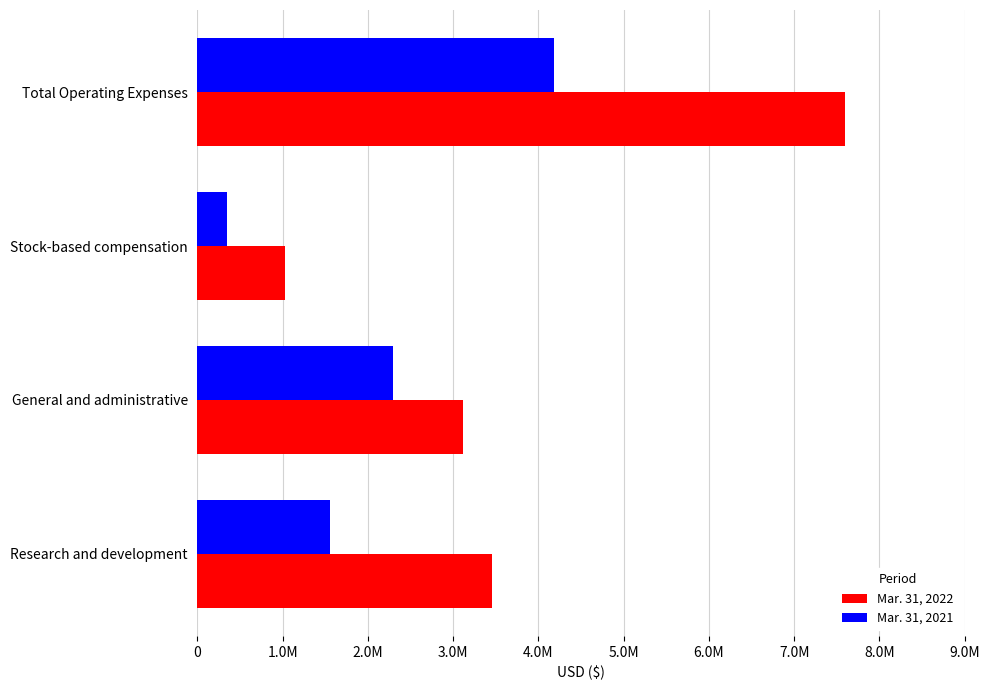

What are all the series names shown in the legend?

Mar. 31, 2022, Mar. 31, 2021